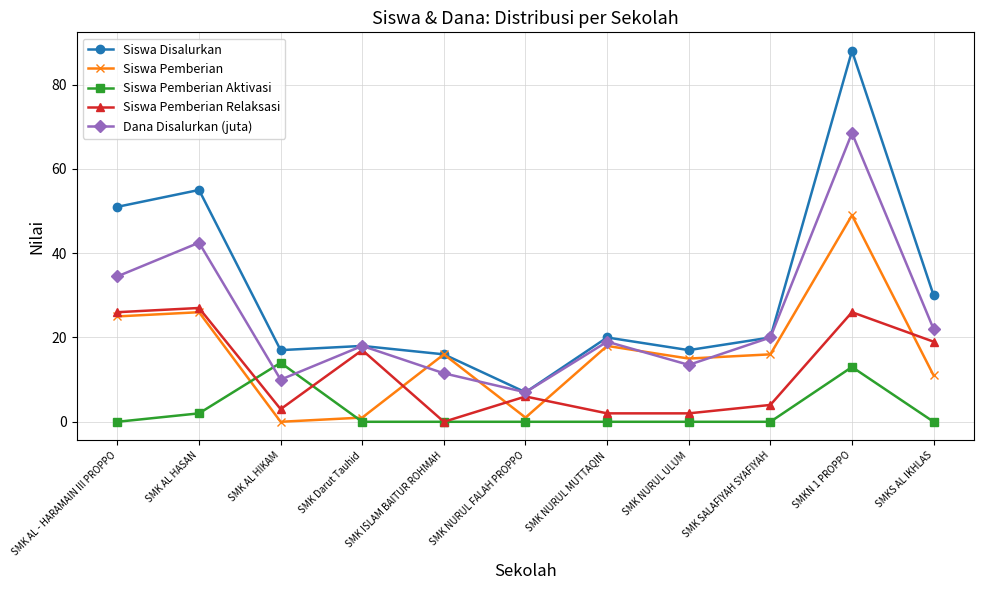

At how many categories does at least one series exceed 77?

1